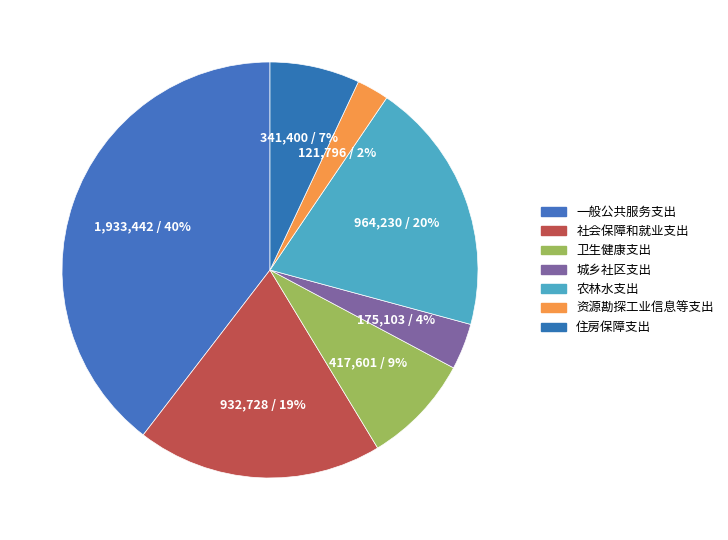

Which category has the smallest portion of the pie?

资源勘探工业信息等支出